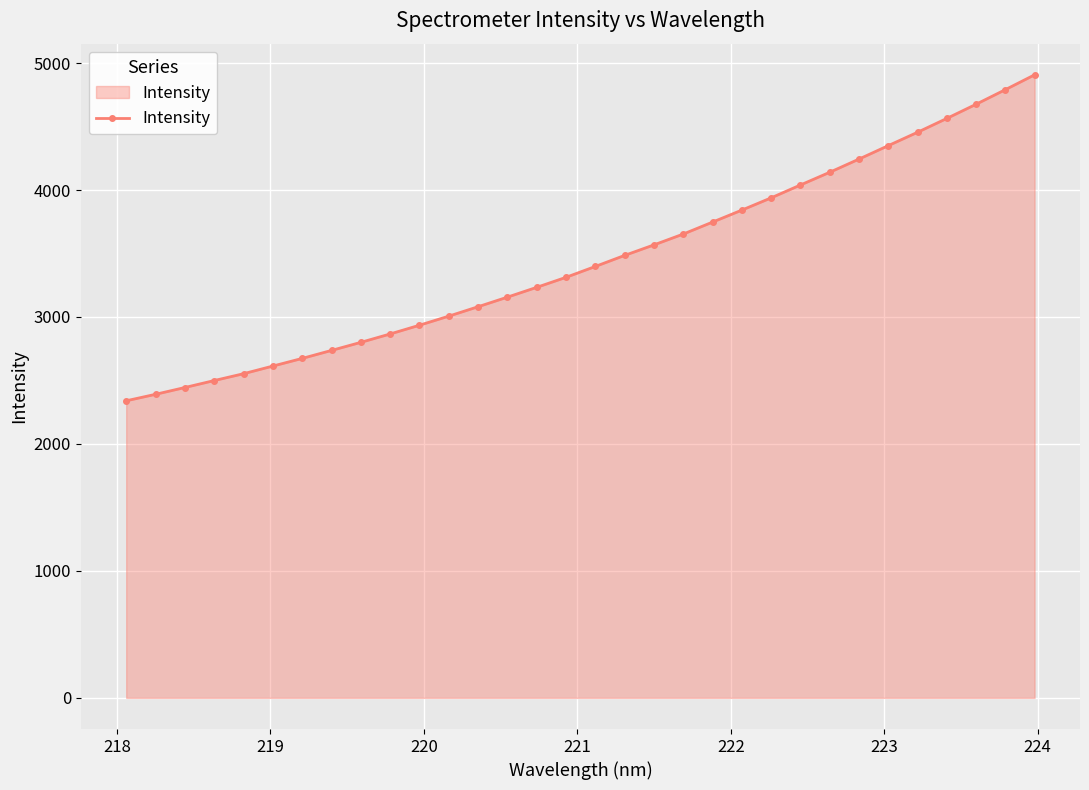

What is the maximum value shown in the chart?

4907.2